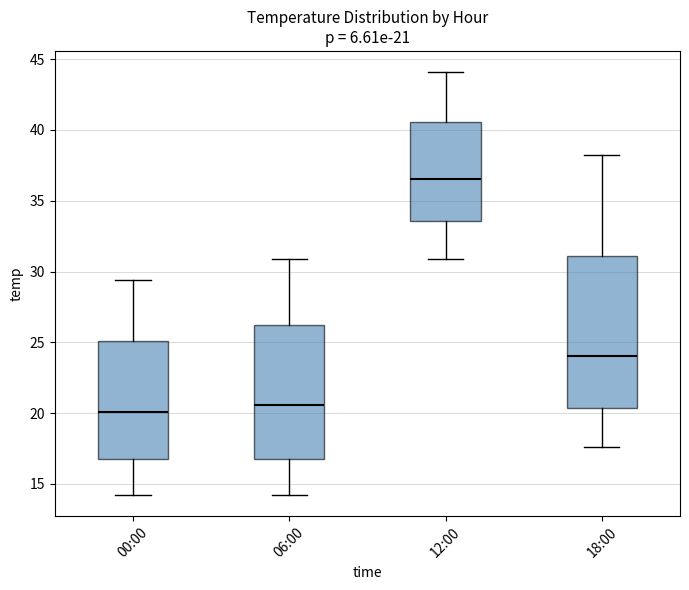

Comparing the boxes themselves (not the whiskers), which one is the tallest?

18:00